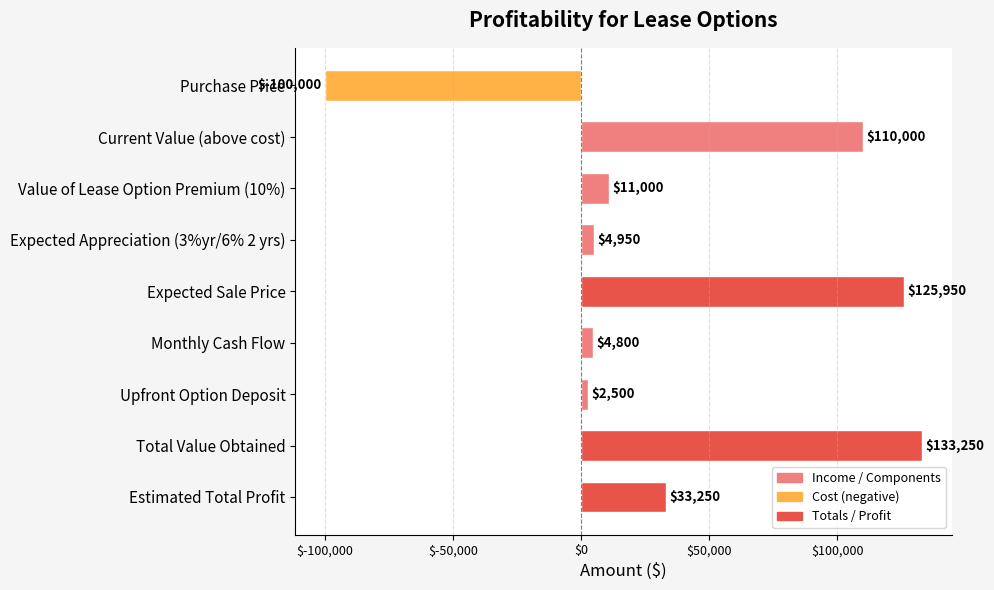

Approximately how many times larger is the value at Estimated Total Profit compared to Value of Lease Option Premium (10%)?

3.0